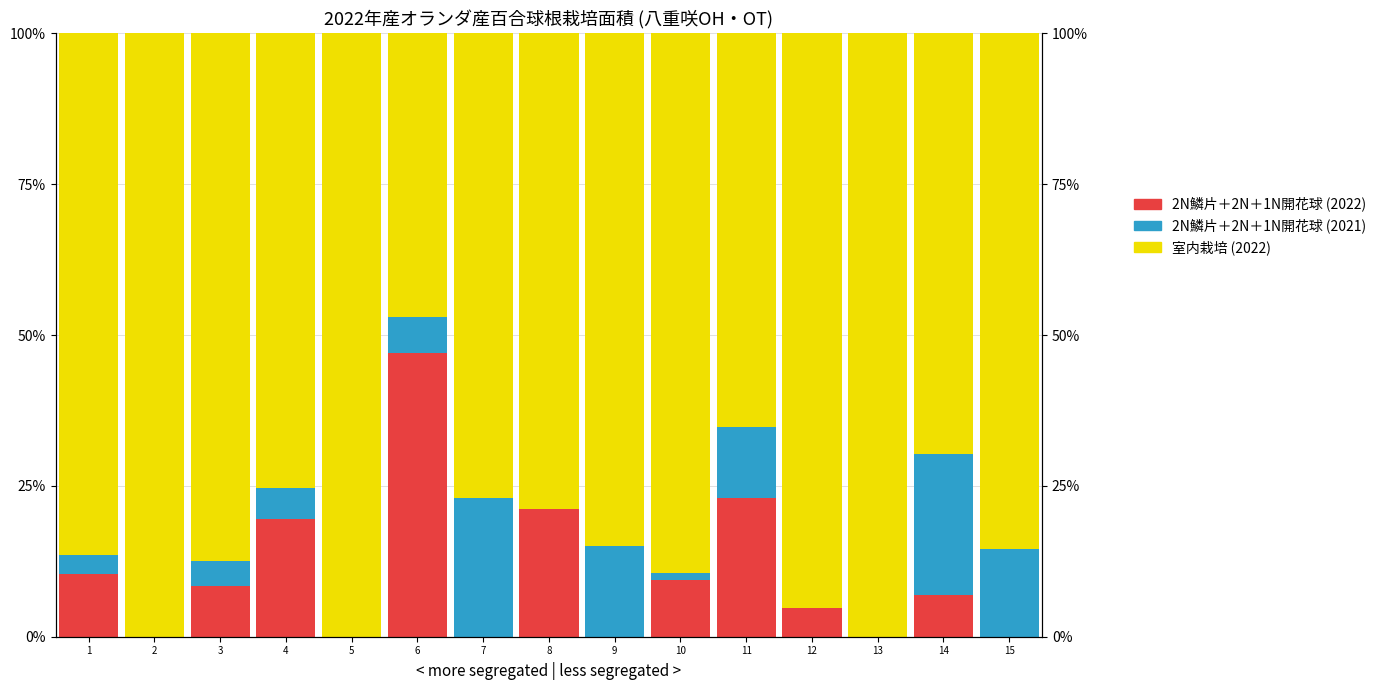

What is the difference between the highest and lowest values at 4?

70.1